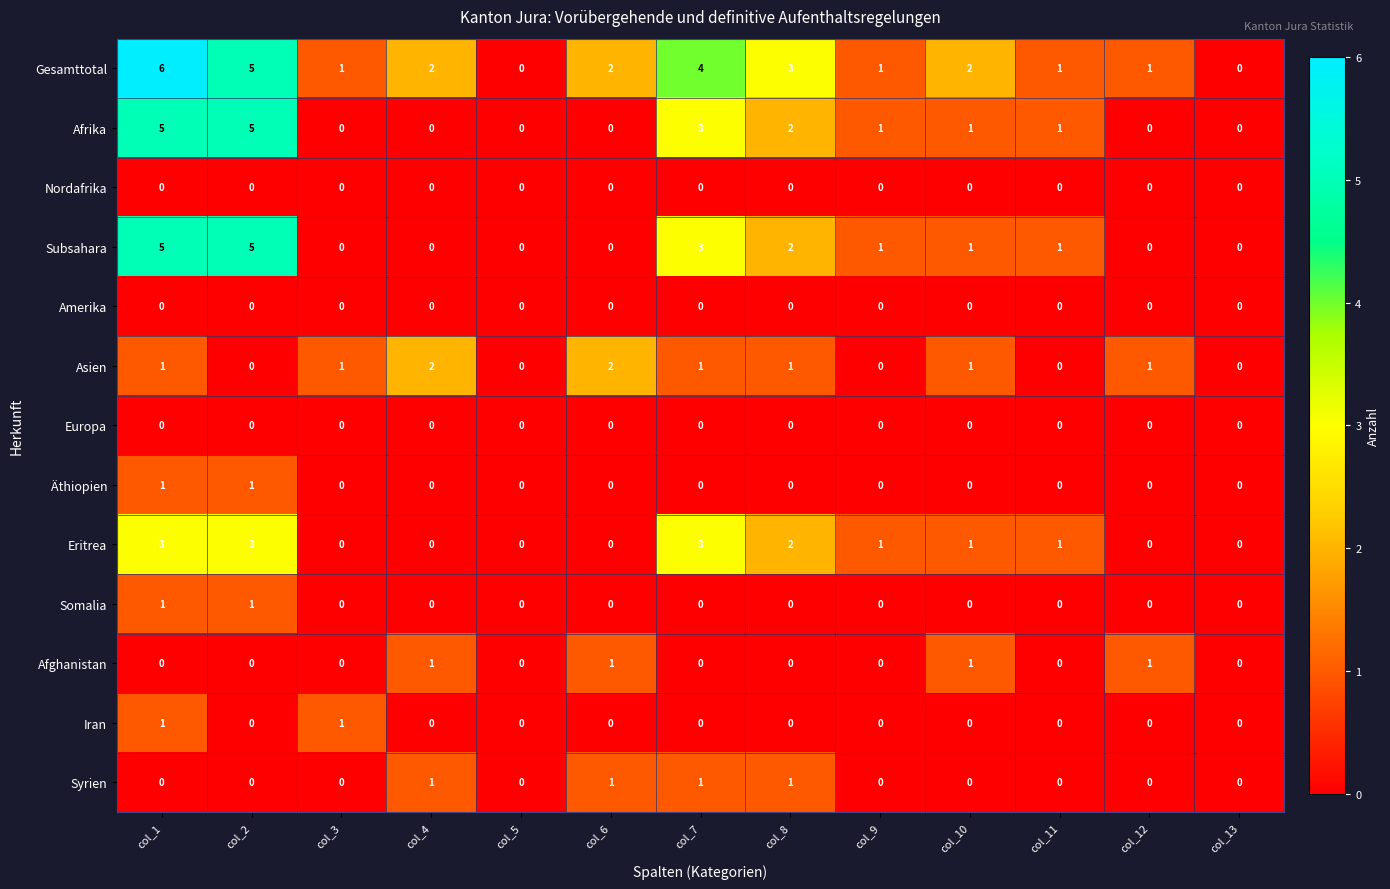

Which series has the largest total across all categories?

Gesamttotal